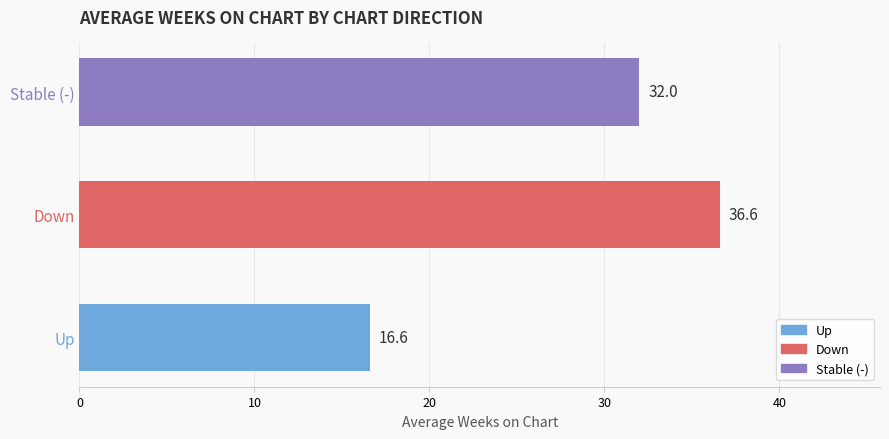

What is the difference between the maximum and minimum values?

20.0